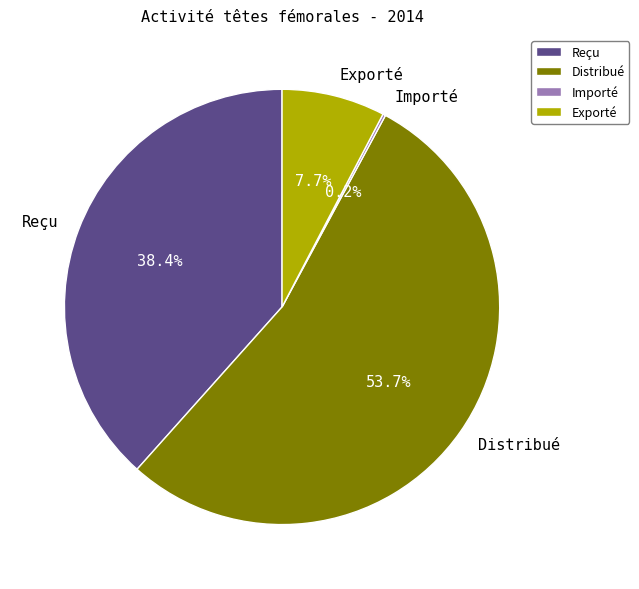

Which category has the biggest portion of the pie?

Distribué